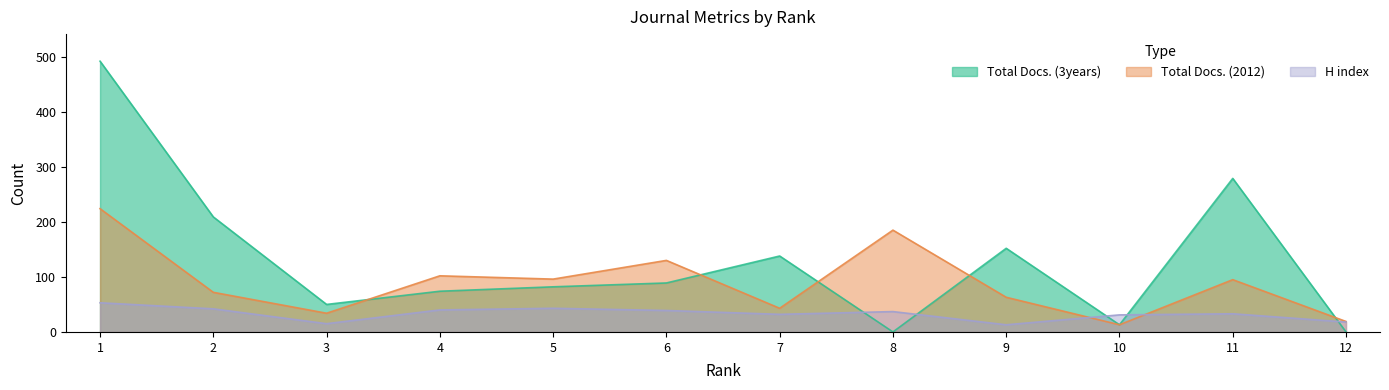

Reading right to left, what are all the values shown in this chart?

H index: 12=18	11=33	10=31	9=13	8=37	7=32	6=39	5=43	4=40	3=15	2=42	1=53
Total Docs. (2012): 12=19	11=95	10=13	9=63	8=185	7=43	6=130	5=96	4=102	3=34	2=72	1=224
Total Docs. (3years): 12=0	11=279	10=13	9=152	8=0	7=138	6=89	5=82	4=74	3=50	2=209	1=492